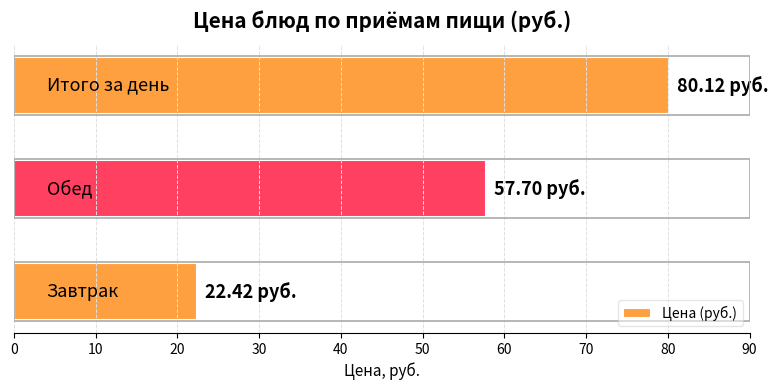

What is the average value?

53.4